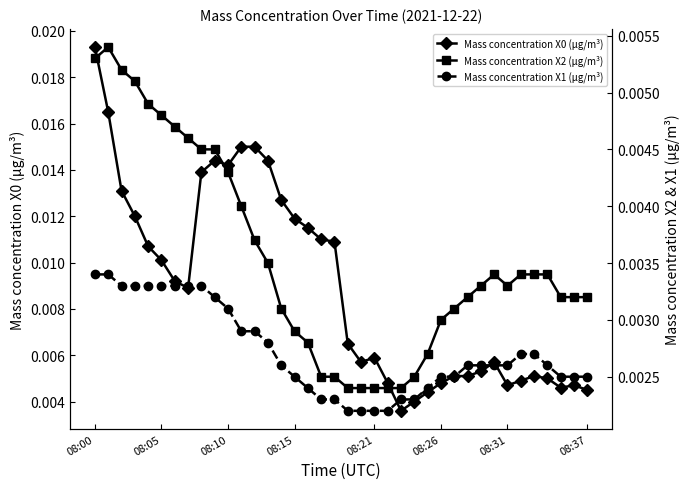

True or false: Mass concentration X2 (μg/m³) has more than 0 points higher than both neighbors.

True